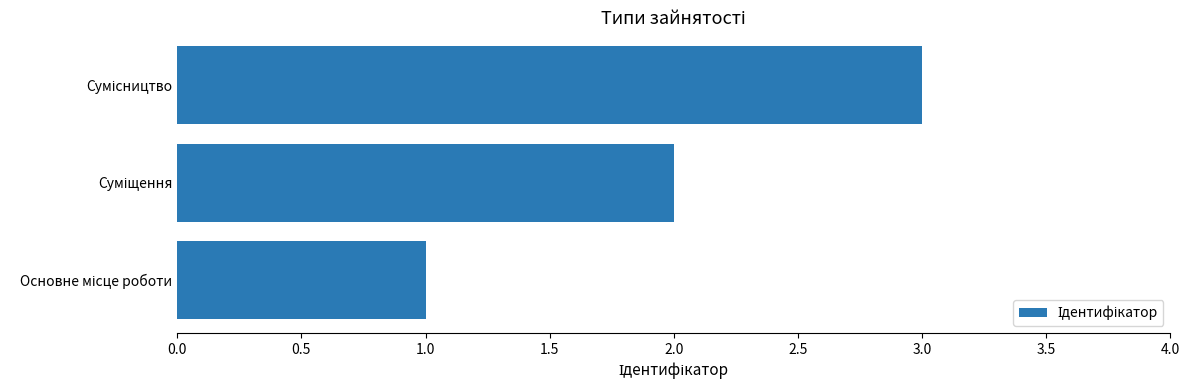

What is the maximum value shown in the chart?

3